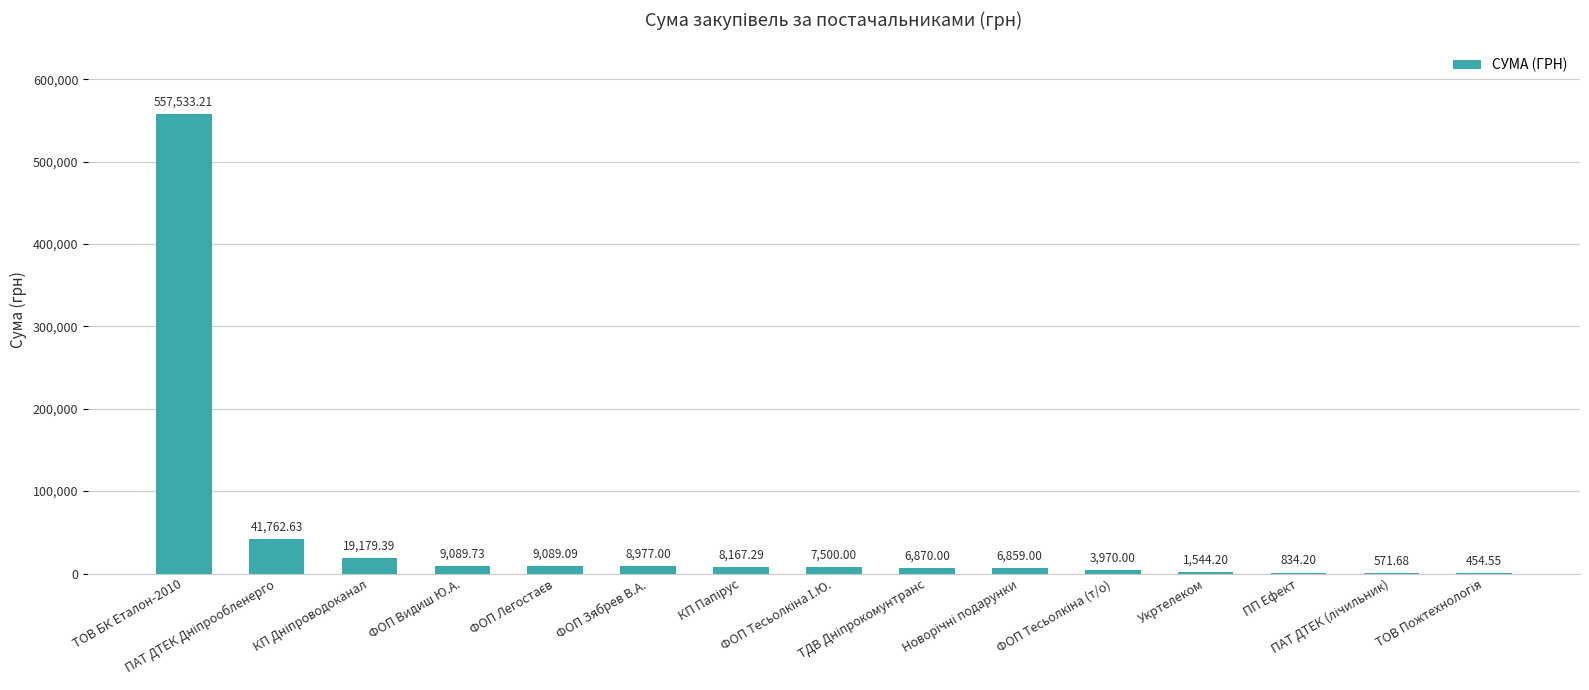

Reading left to right, what are all the values shown in this chart?

557533.2	41762.6	19179.4	9089.7	9089.1	8977.0	8167.3	7500.0	6870.0	6859.0	3970.0	1544.2	834.2	571.7	454.6